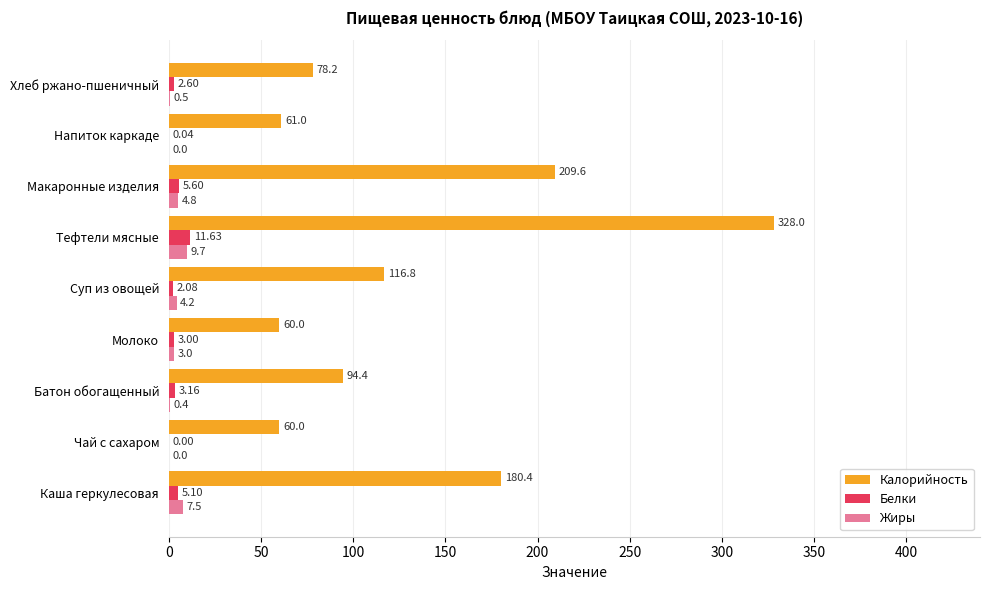

At which category does the chart reach its peak across all series?

Тефтели мясные